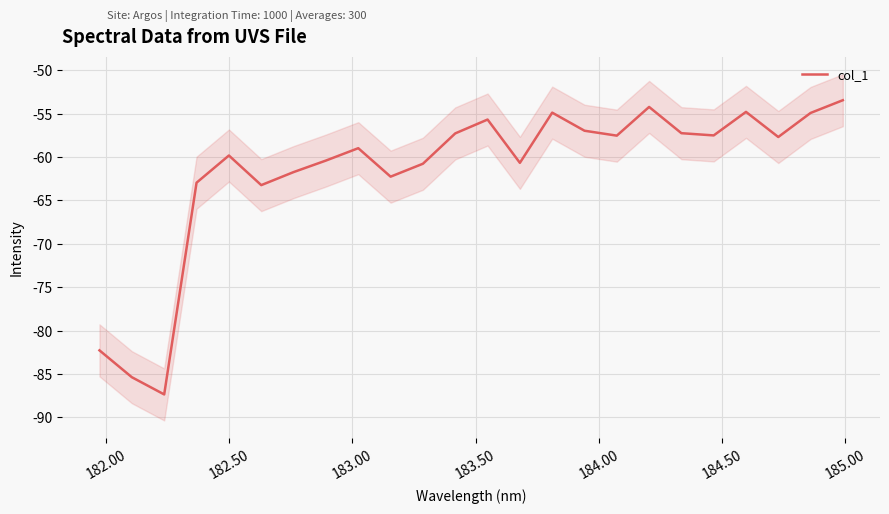

What is the difference between the second highest and minimum values?

33.2